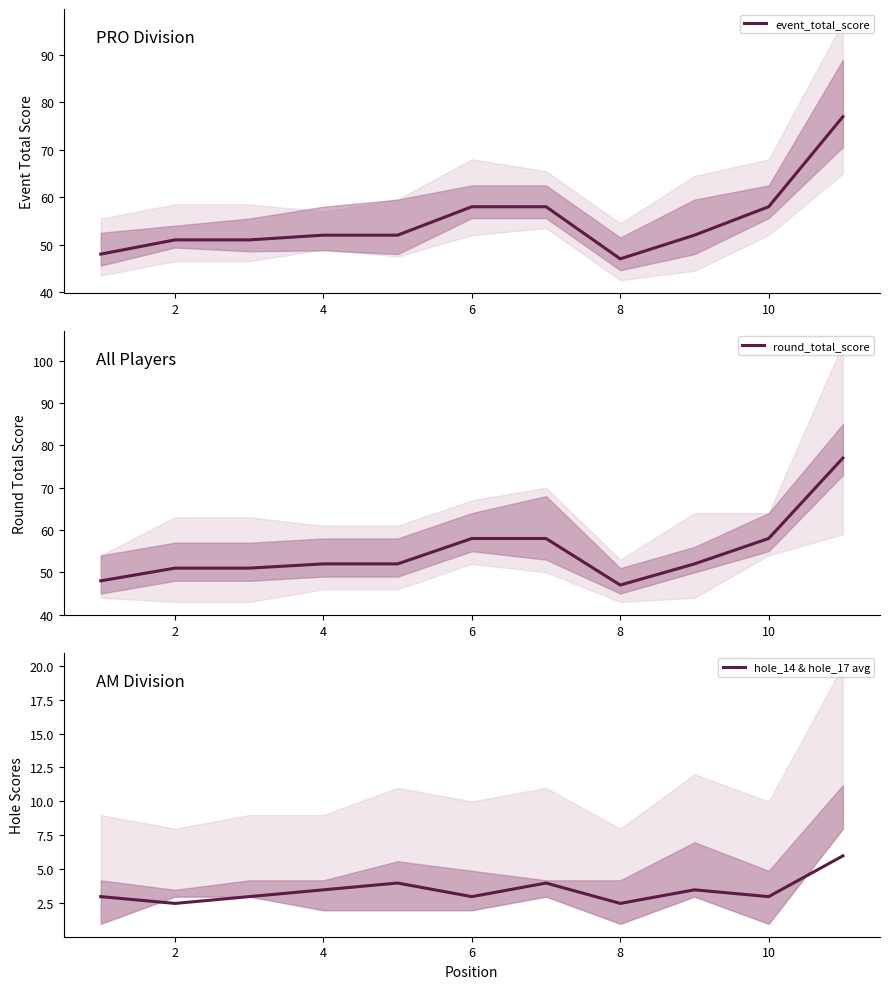

What is the lowest value of the event_total_score series?

47